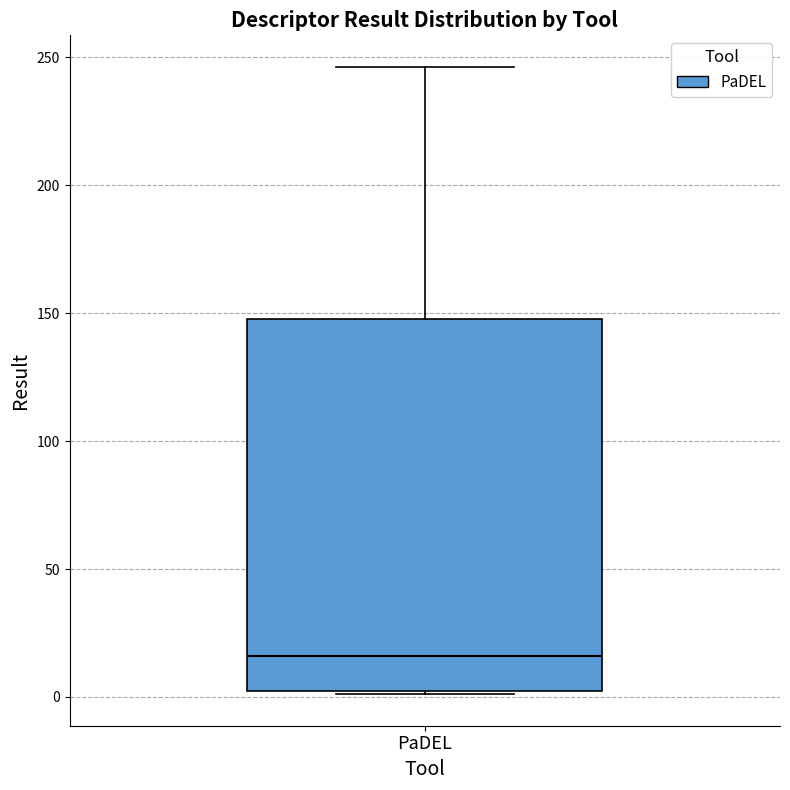

Read this box plot against the y-axis: the position of the median line, the range covered by the box, and the ends of both whiskers. The values are not printed on the chart, so give them approximately, as read against the axis.

median 15, box 0 to 150, whiskers 0 to 245